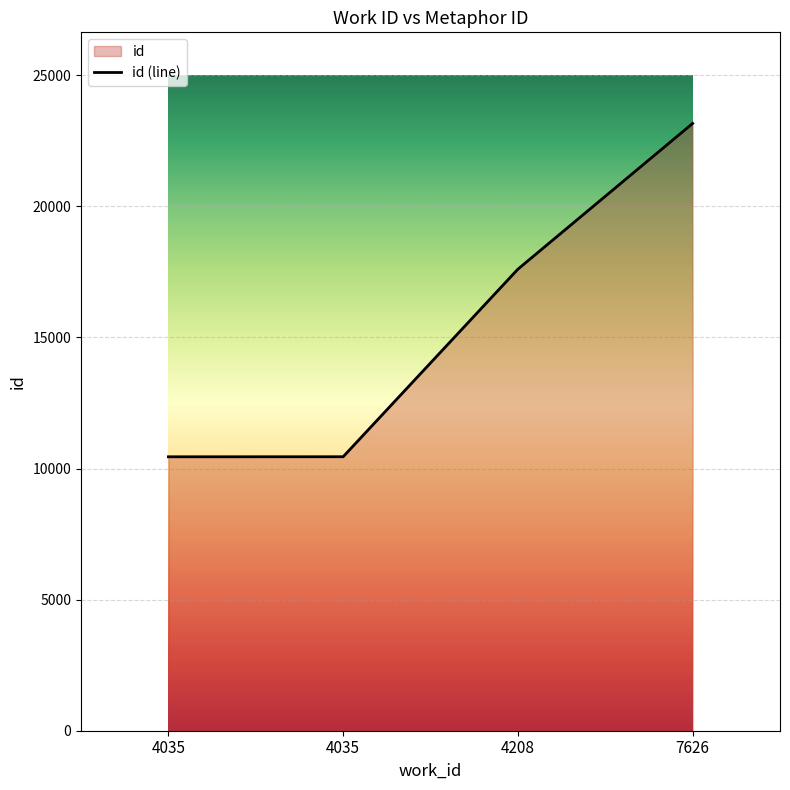

What is the difference between the maximum and minimum values?

12715